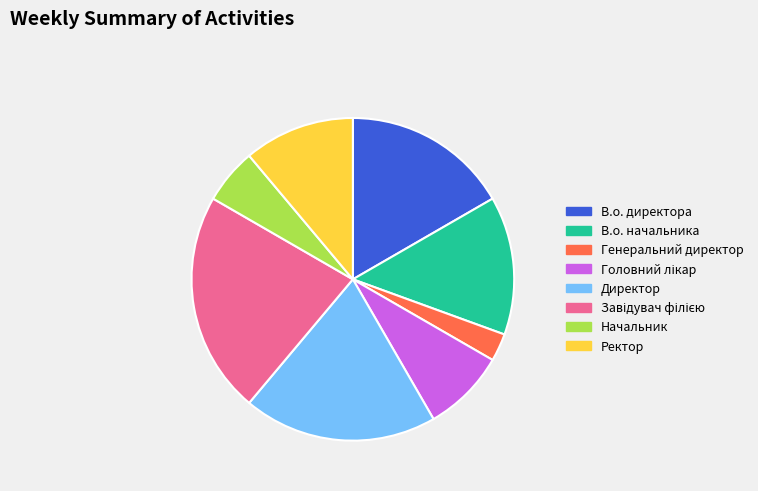

The Начальник slice represents 6% of the pie. True or false?

True